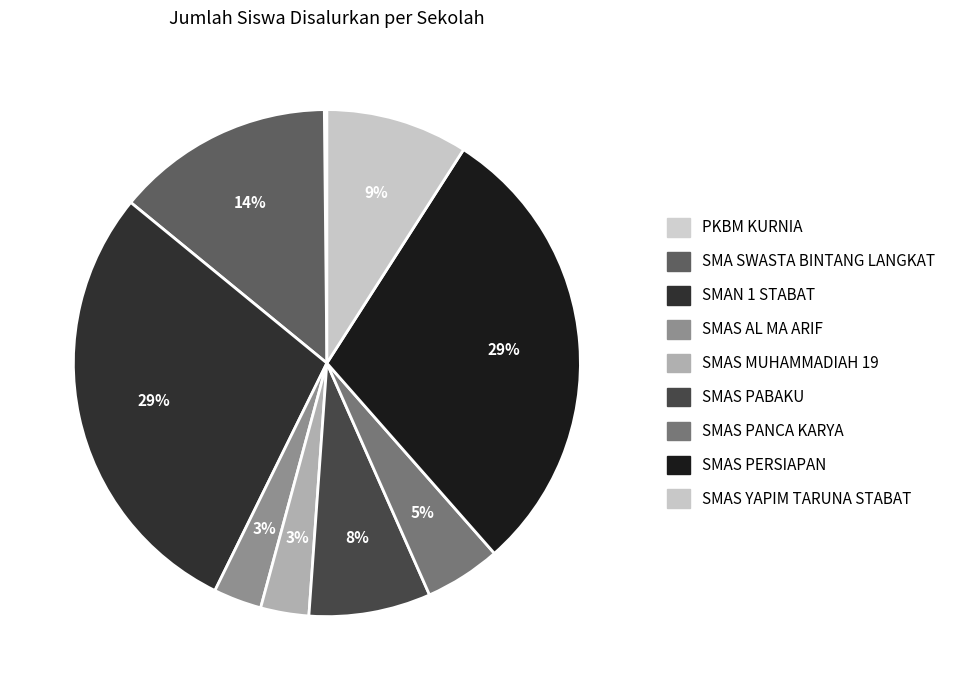

Count the number of slices in the pie.

9